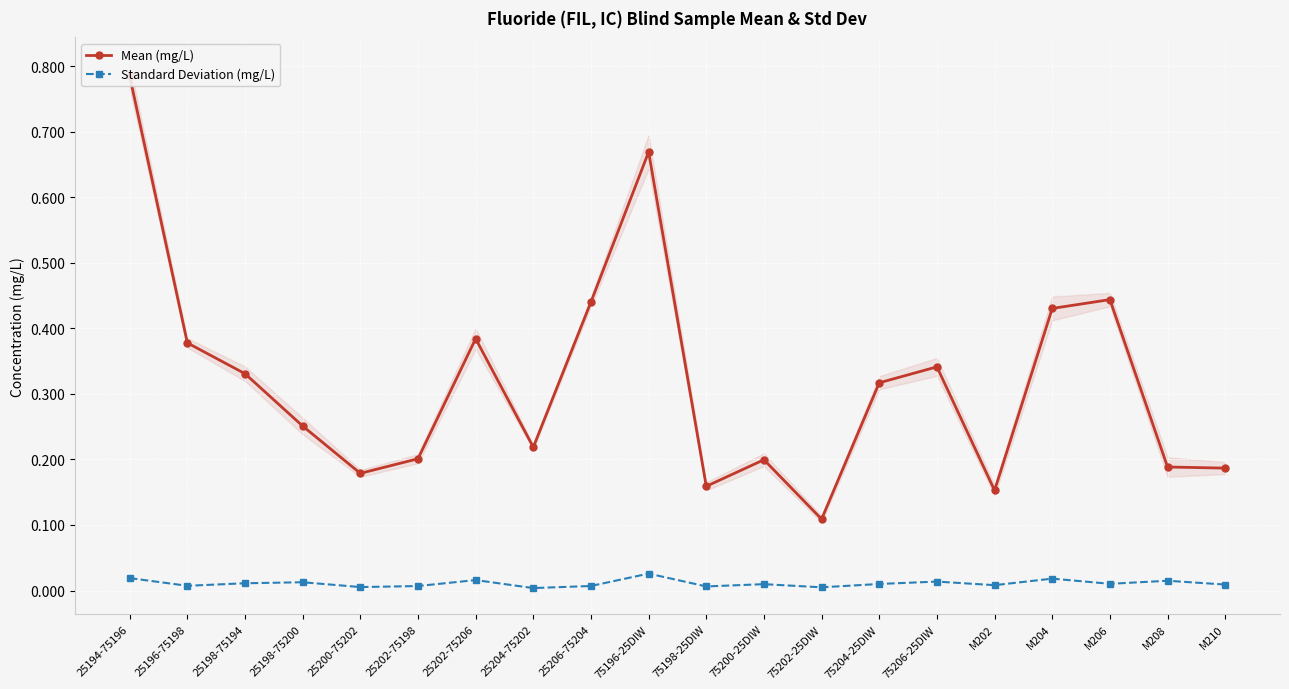

At M208, list the series in order from largest to smallest.

Mean (mg/L), Standard Deviation (mg/L)